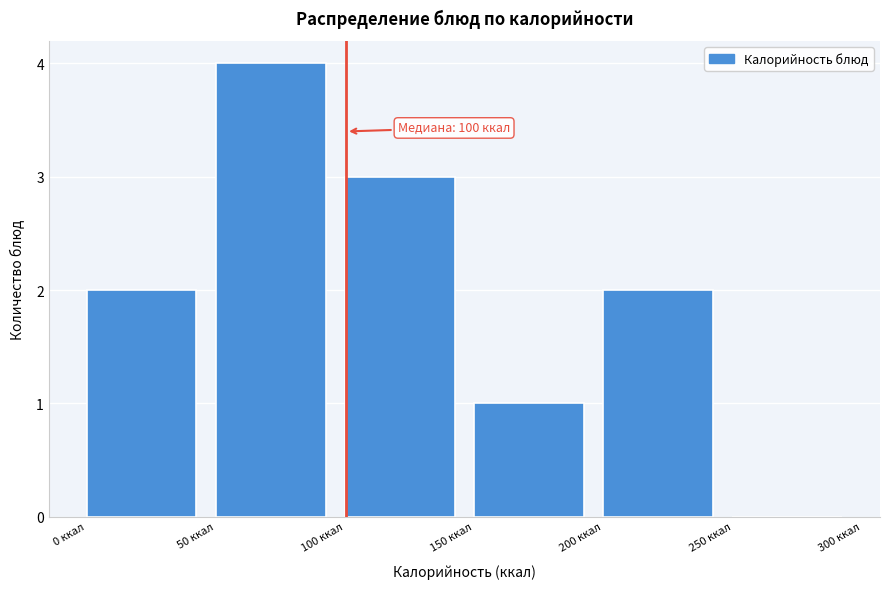

Over which range of the x-axis is the bar tallest?

50 to 100